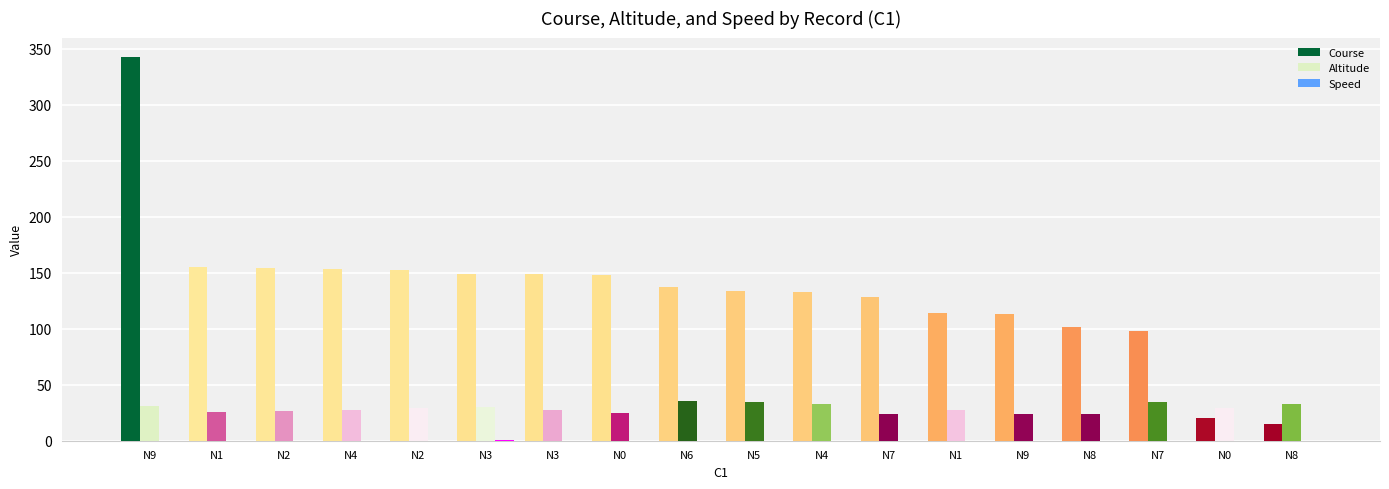

True or false: Course has a value of 342.8 at N9.

True